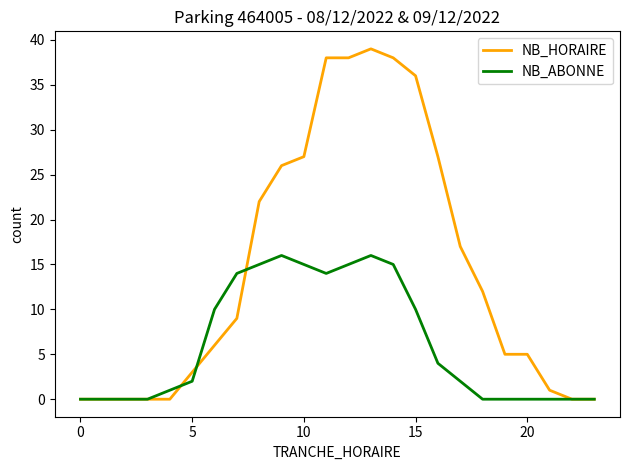

List the series in order of their peak value, lowest first.

NB_ABONNE, NB_HORAIRE